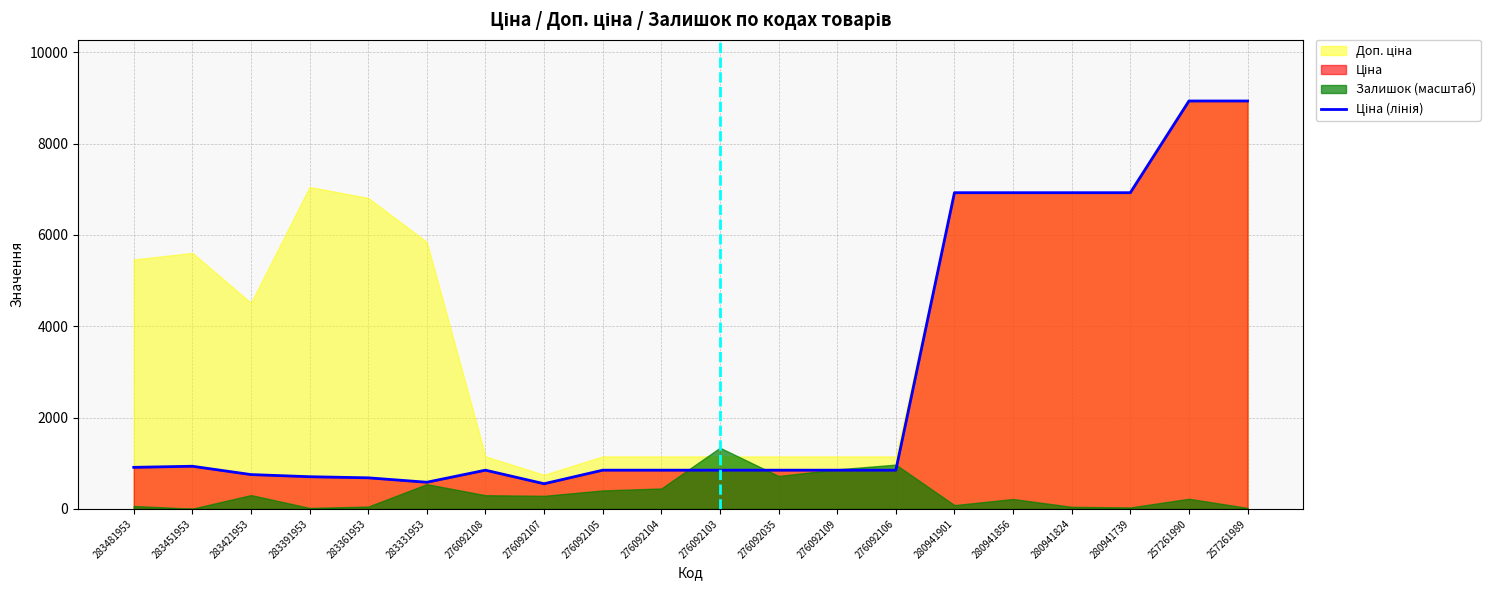

What is the sum of all values?

56629.1